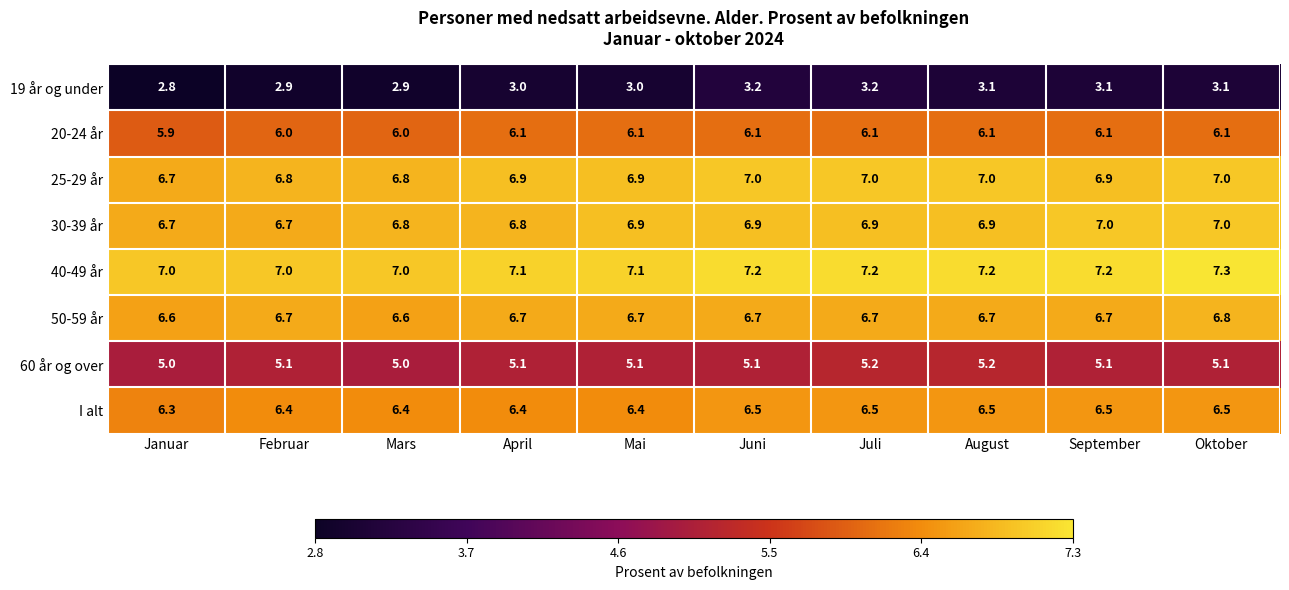

How many 20-24 år values are between 6 and 7?

9